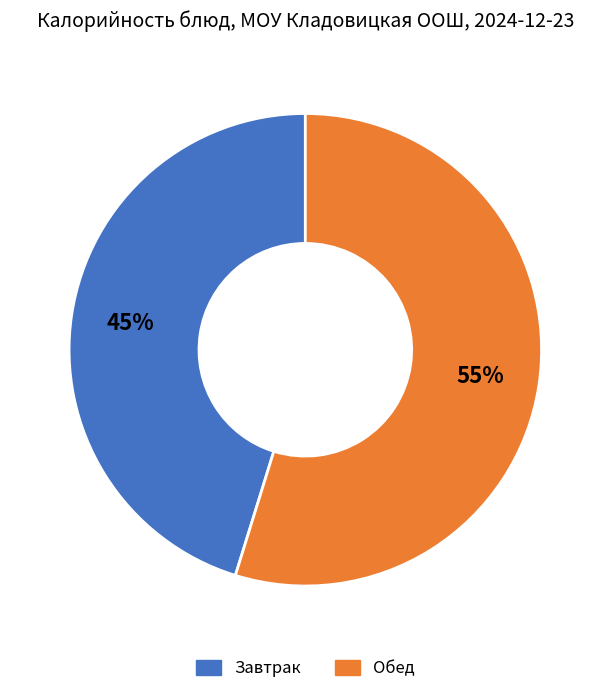

Does any single category account for the majority?

Yes